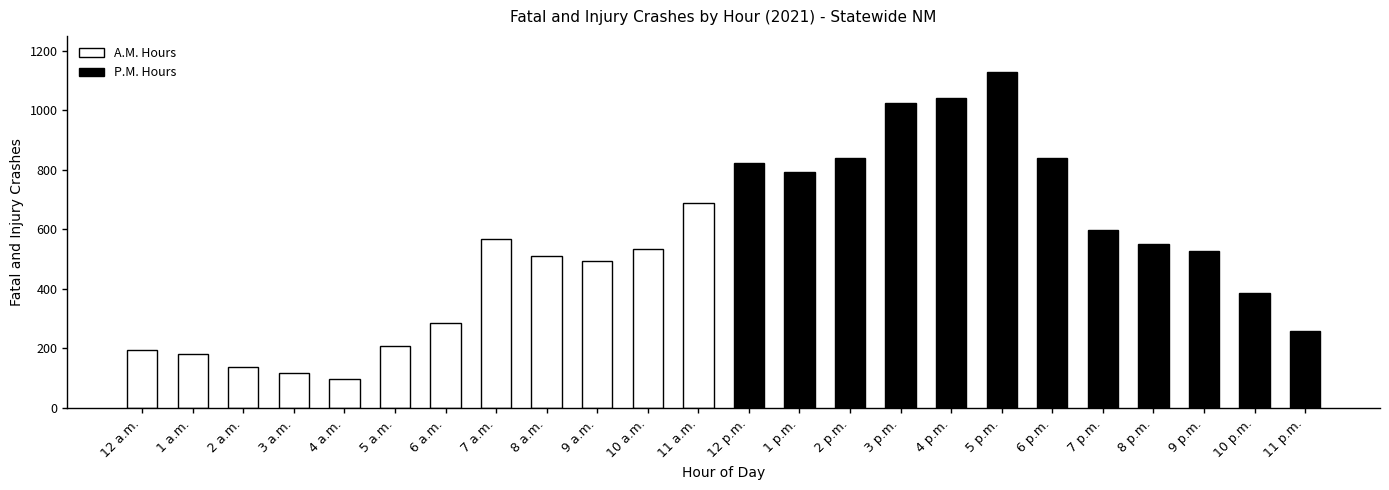

Which category has the highest value across all series?

5 p.m.